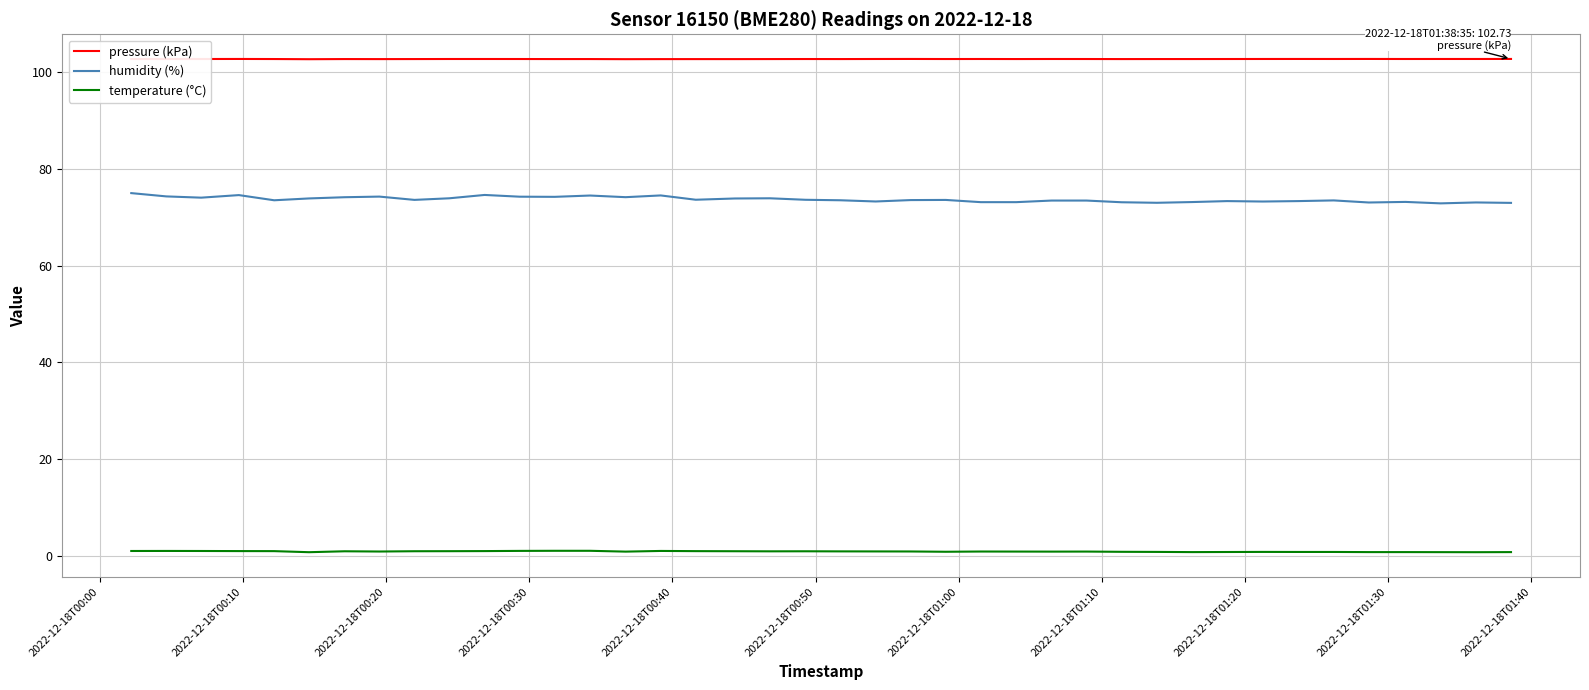

What is the maximum value shown in the chart?

102.7